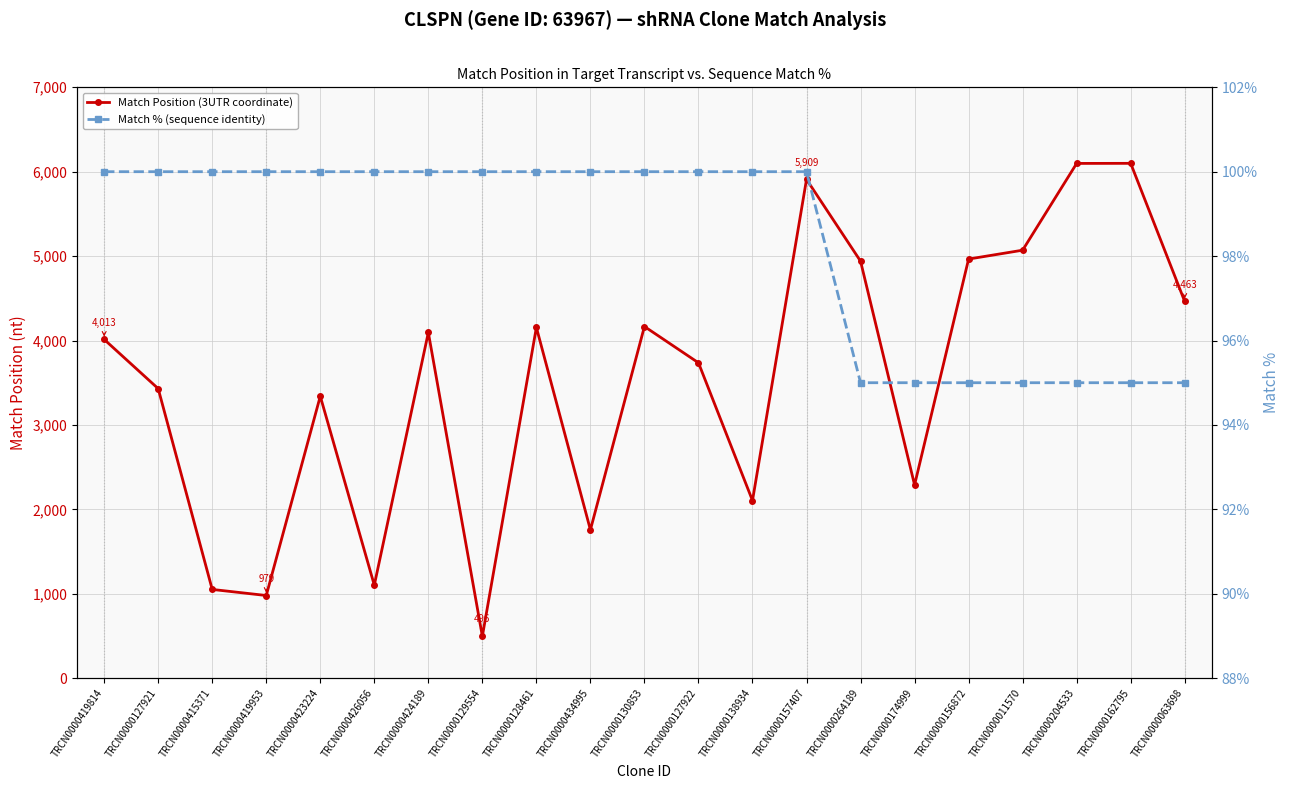

How many data points in Match Position (3UTR coordinate) are above 4013?

10